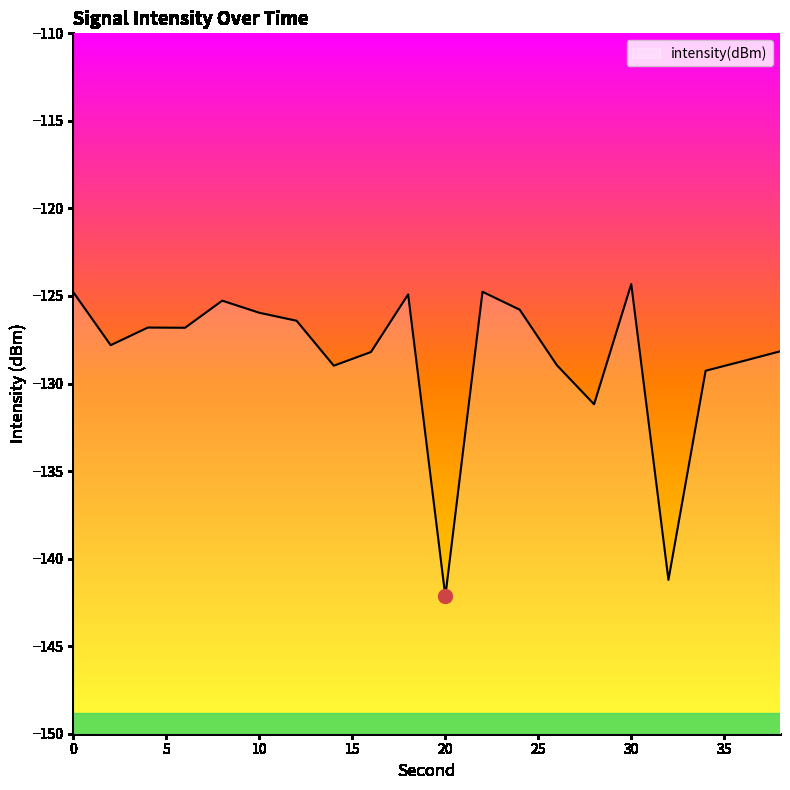

Rank the categories by value from highest to lowest.

30, 22, 0, 18, 8, 24, 10, 12, 4, 6, 2, 38, 16, 36, 26, 14, 34, 28, 32, 20